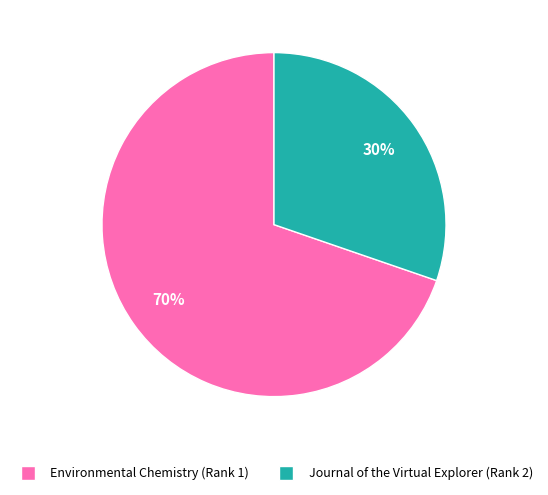

What percentage is the Environmental Chemistry (Rank 1) slice, to the nearest percent?

70%